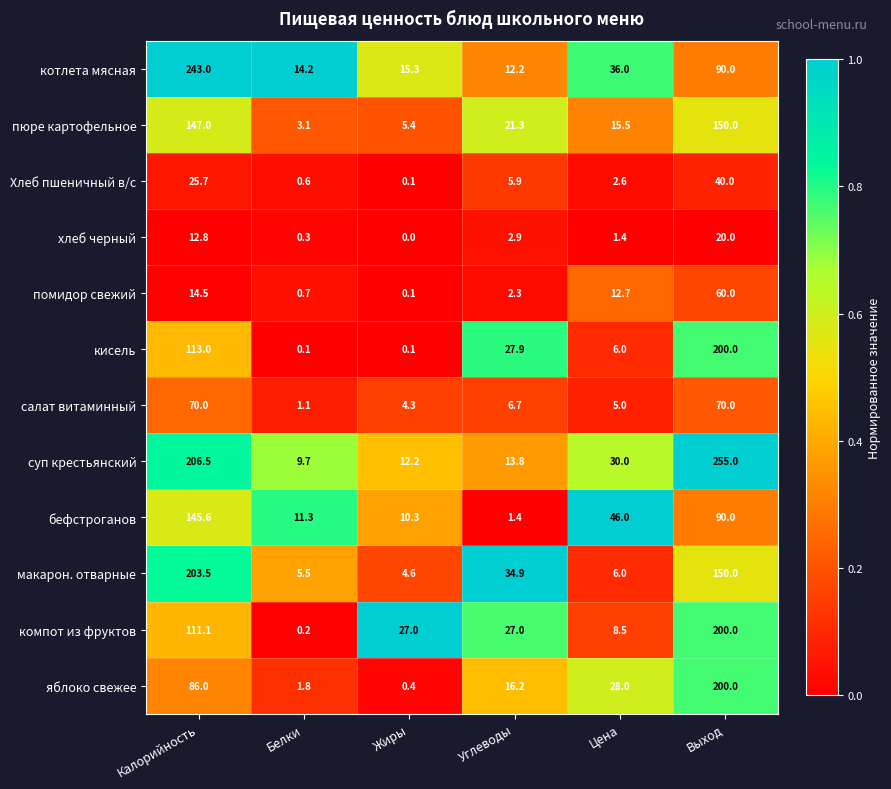

Which label corresponds to the largest value in the chart?

Выход